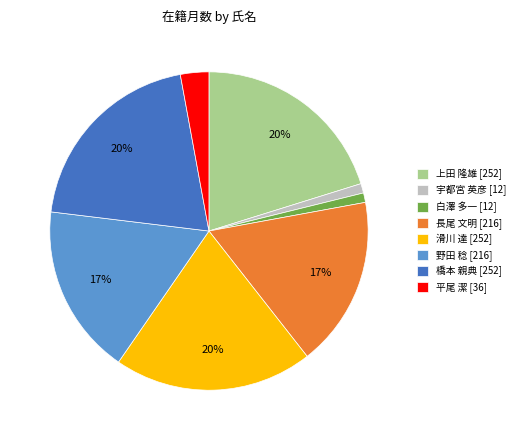

Is there any slice that represents more than half of the pie?

No